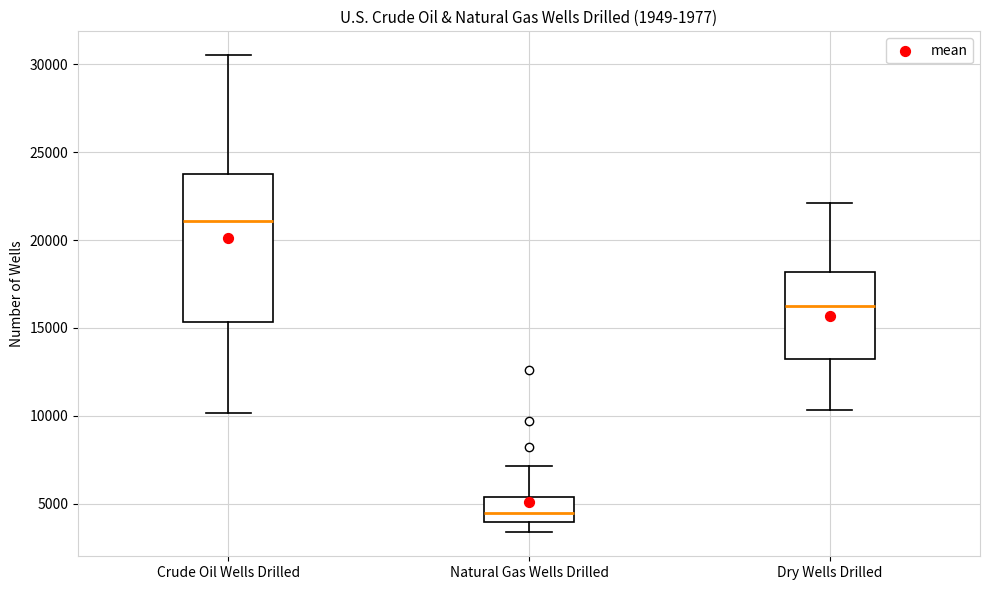

Comparing the boxes themselves (not the whiskers), which one is the tallest?

Crude Oil Wells Drilled